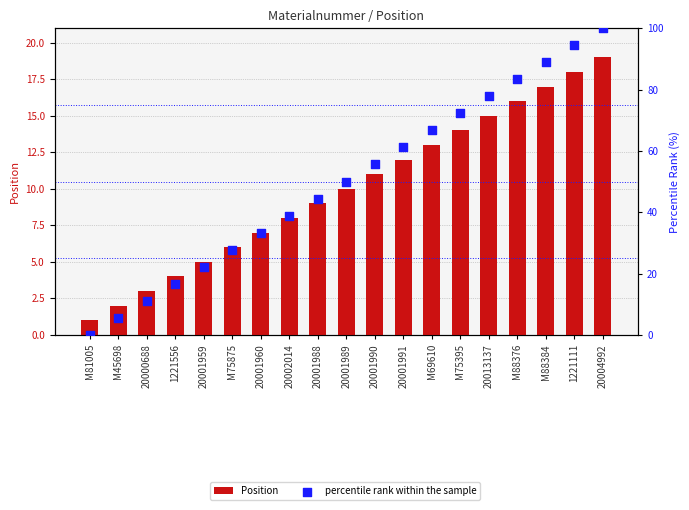

Which series contains the highest Y value?

percentile rank within the sample